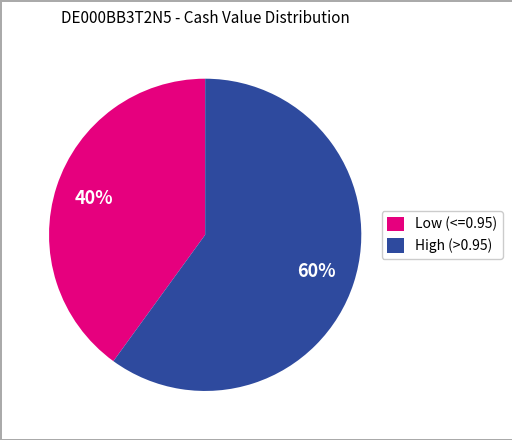

Do High (>0.95) and Low (<=0.95) together represent more than half of the pie?

Yes